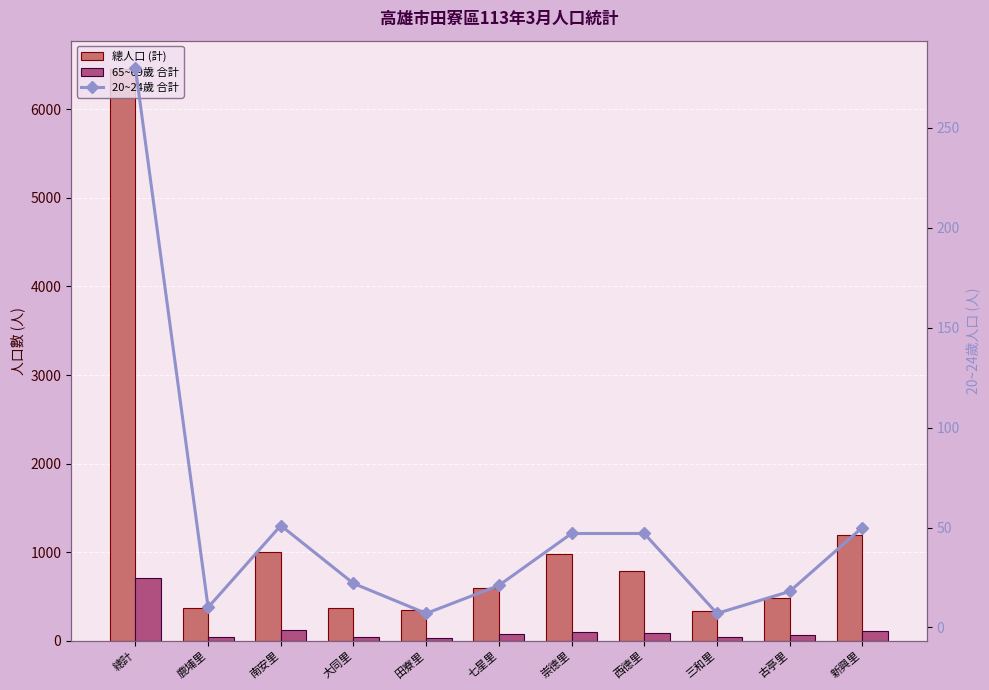

What is the value of the 65~69歲 合計 bar at the 5th from the left?

30